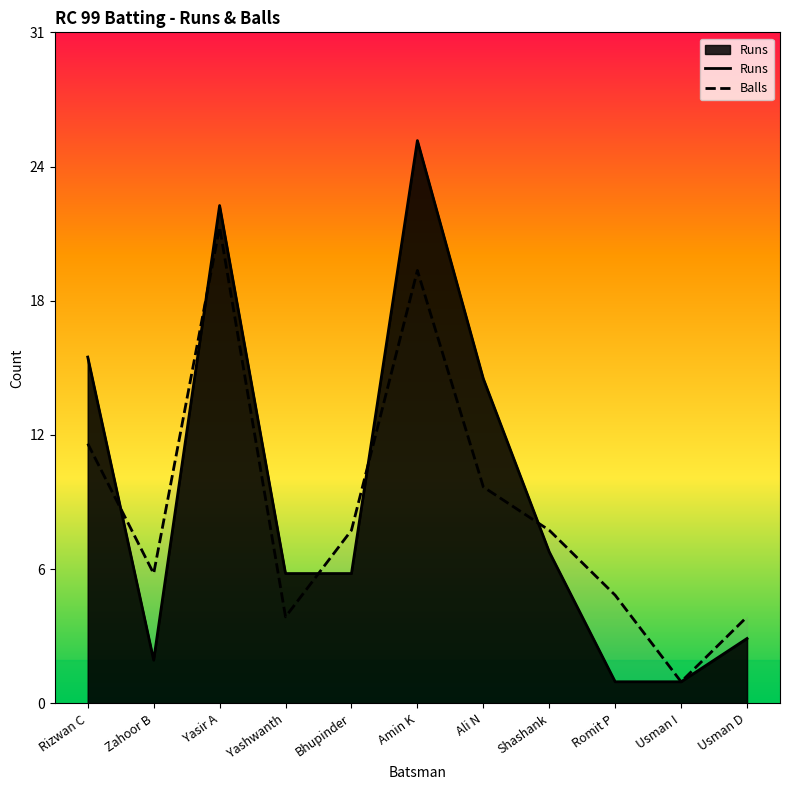

How many data points in Runs are above 6?

5